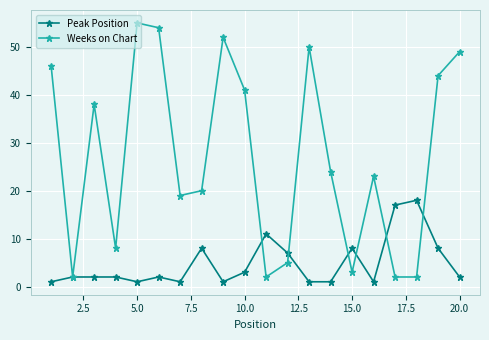

What is the value of the Weeks on Chart point at the 4th from the left?

8